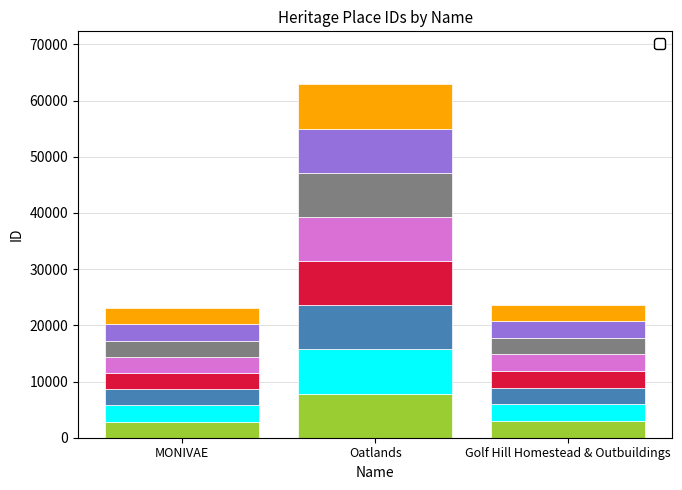

At which category is the sum across all series the highest?

Oatlands